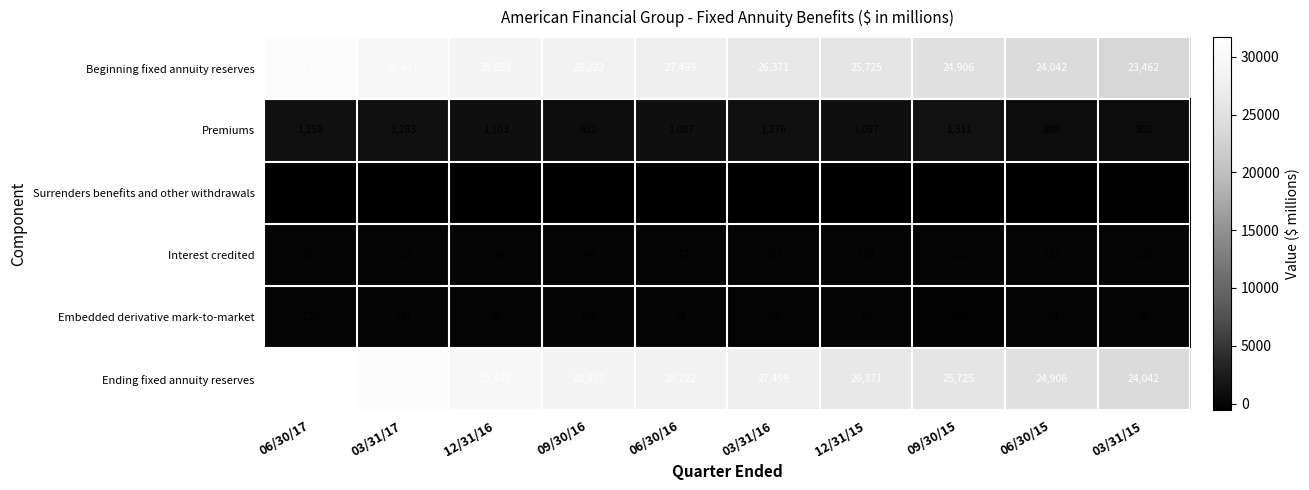

What is the difference between the maximum and second lowest values in the Premiums series?

423